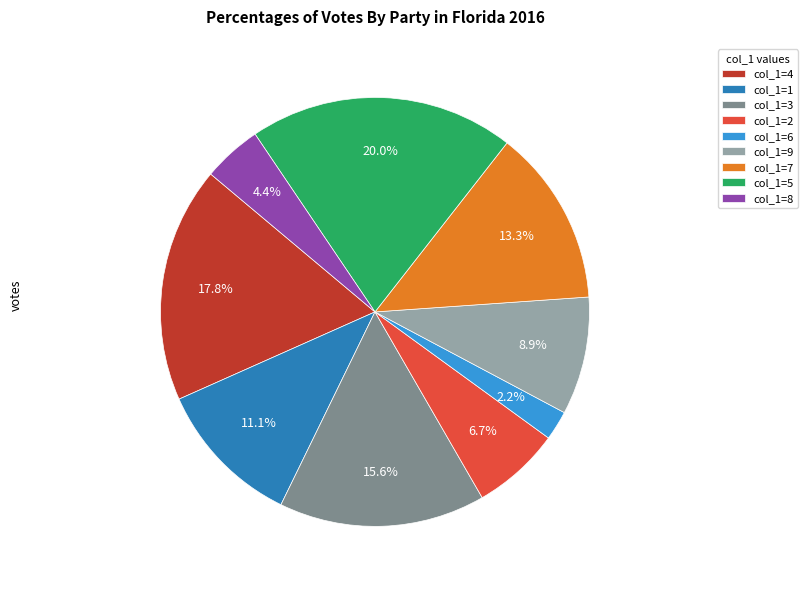

Is there any slice that represents more than half of the pie?

No